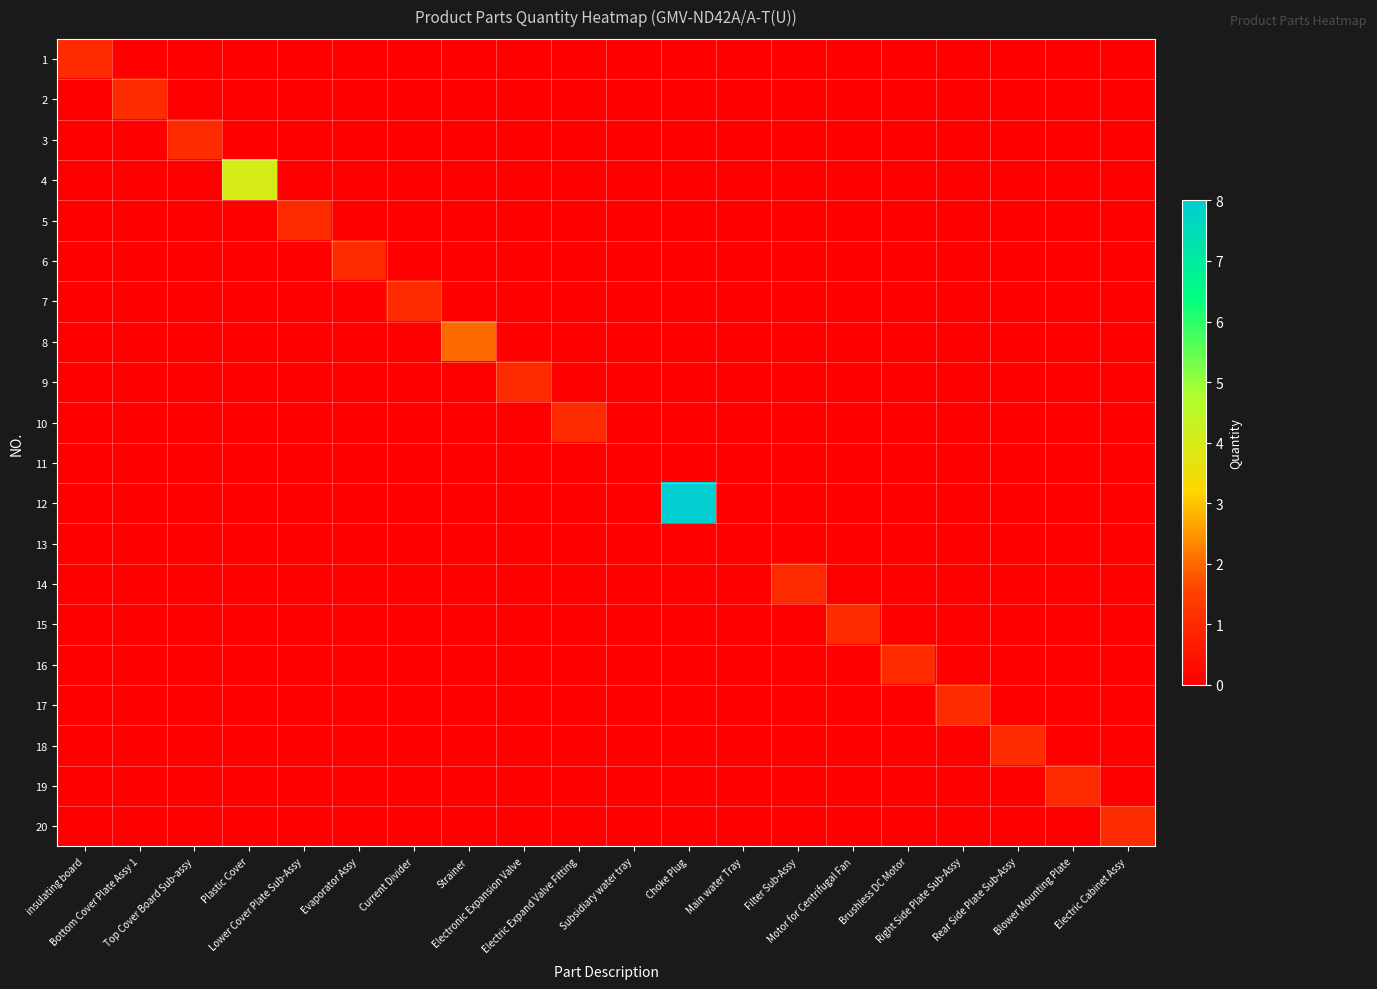

At how many categories does at least one series exceed 6?

1